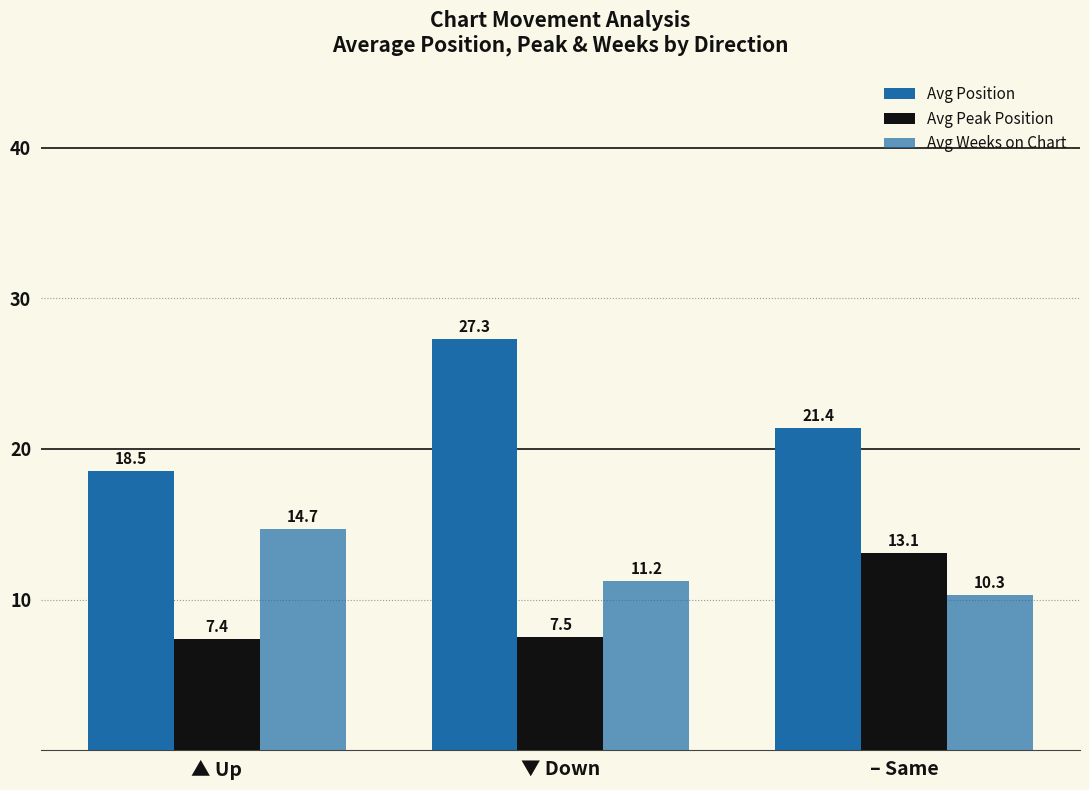

At which label does Avg Peak Position reach its minimum?

▲ Up